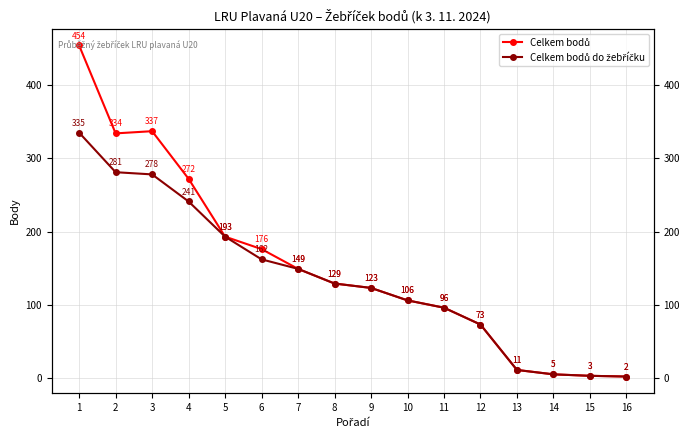

What is the minimum value shown in the chart?

2